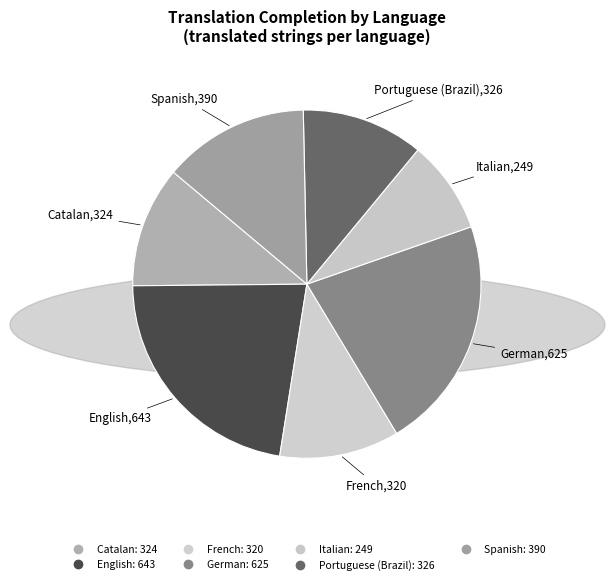

What percentage is the German slice, to the nearest percent?

22%